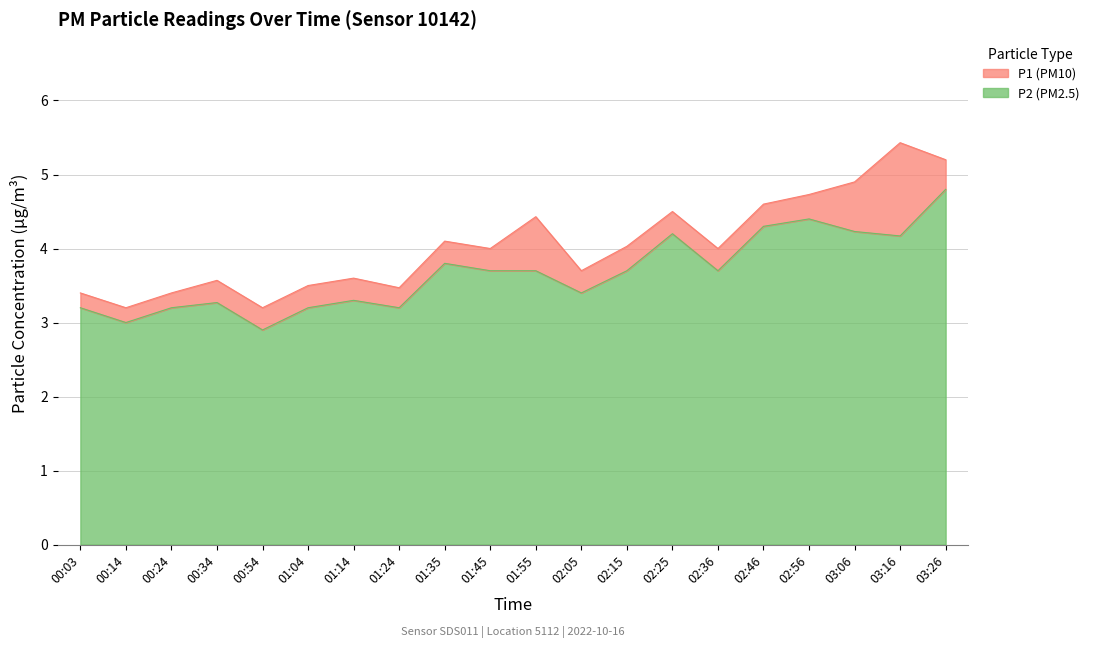

Reading right to left, what are all the values shown in this chart?

P1: 5.2	5.4	4.9	4.7	4.6	4.0	4.5	4.0	3.7	4.4	4.0	4.1	3.5	3.6	3.5	3.2	3.6	3.4	3.2	3.4
P2: 4.8	4.2	4.2	4.4	4.3	3.7	4.2	3.7	3.4	3.7	3.7	3.8	3.2	3.3	3.2	2.9	3.3	3.2	3.0	3.2